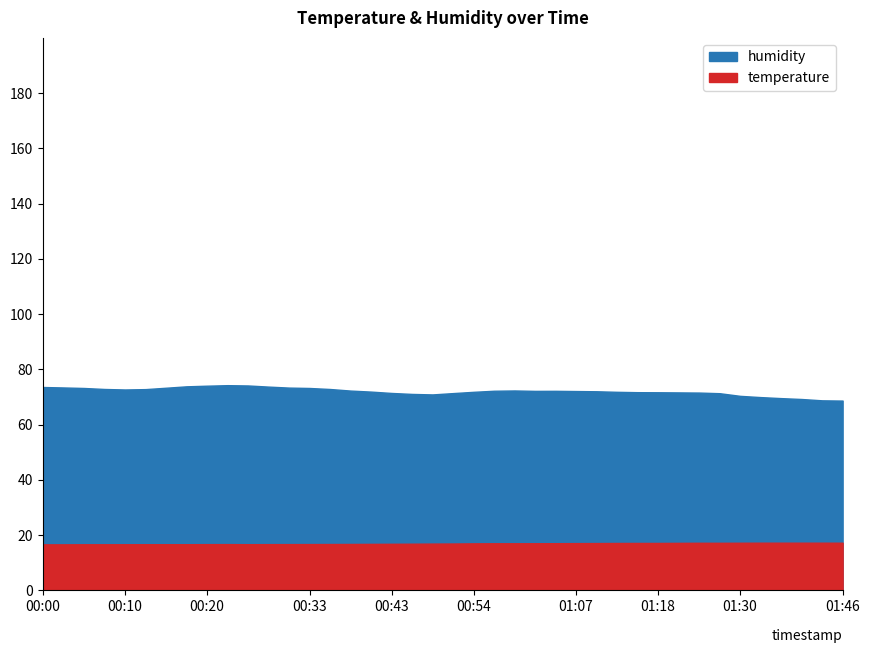

What is the highest value of the humidity series?

74.3